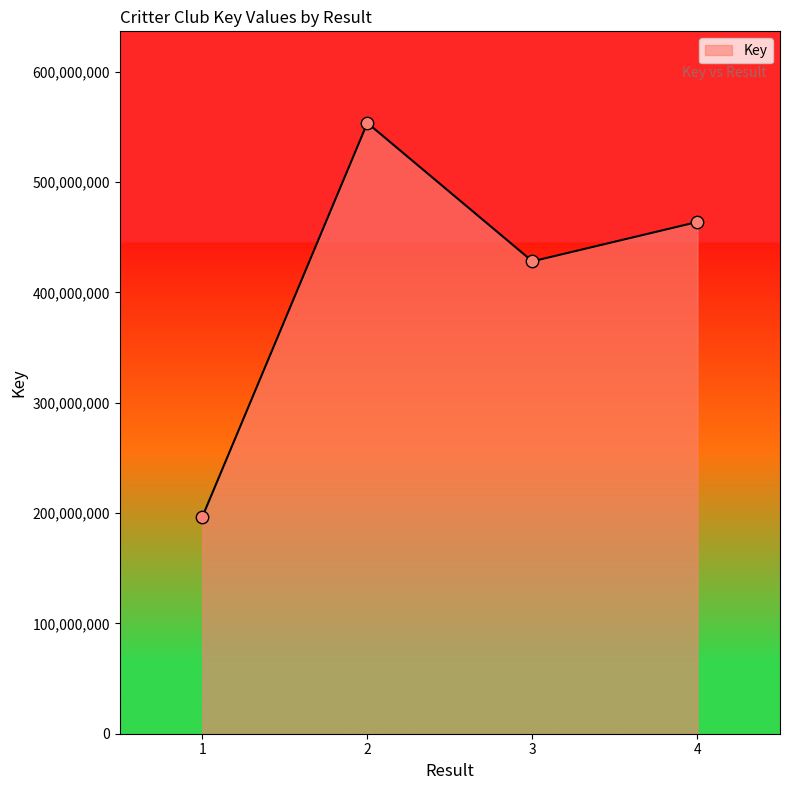

Between 3 and 2, which is larger?

2